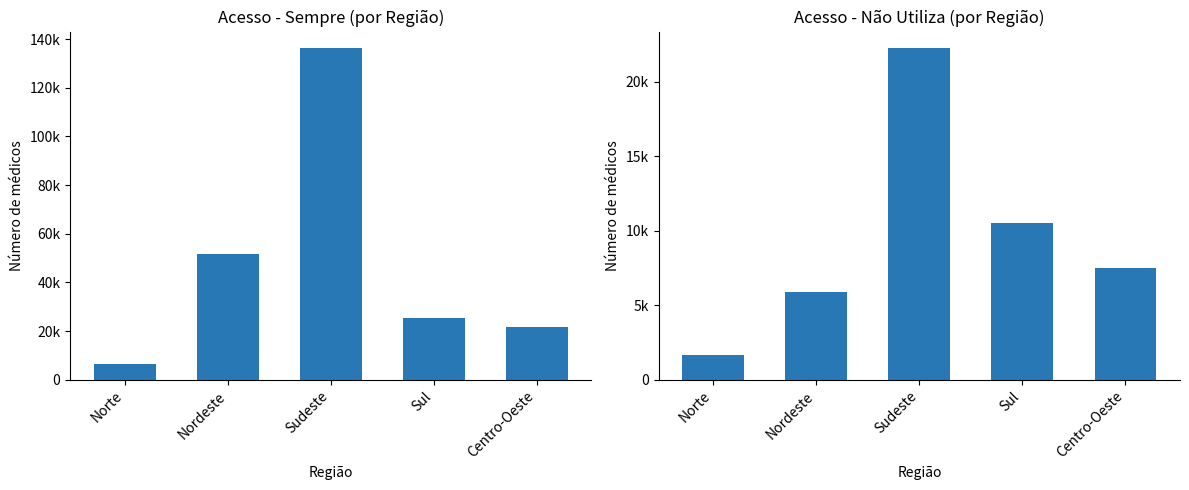

What is the value of the Nao utiliza bar at the 2nd from the left?

5889.8